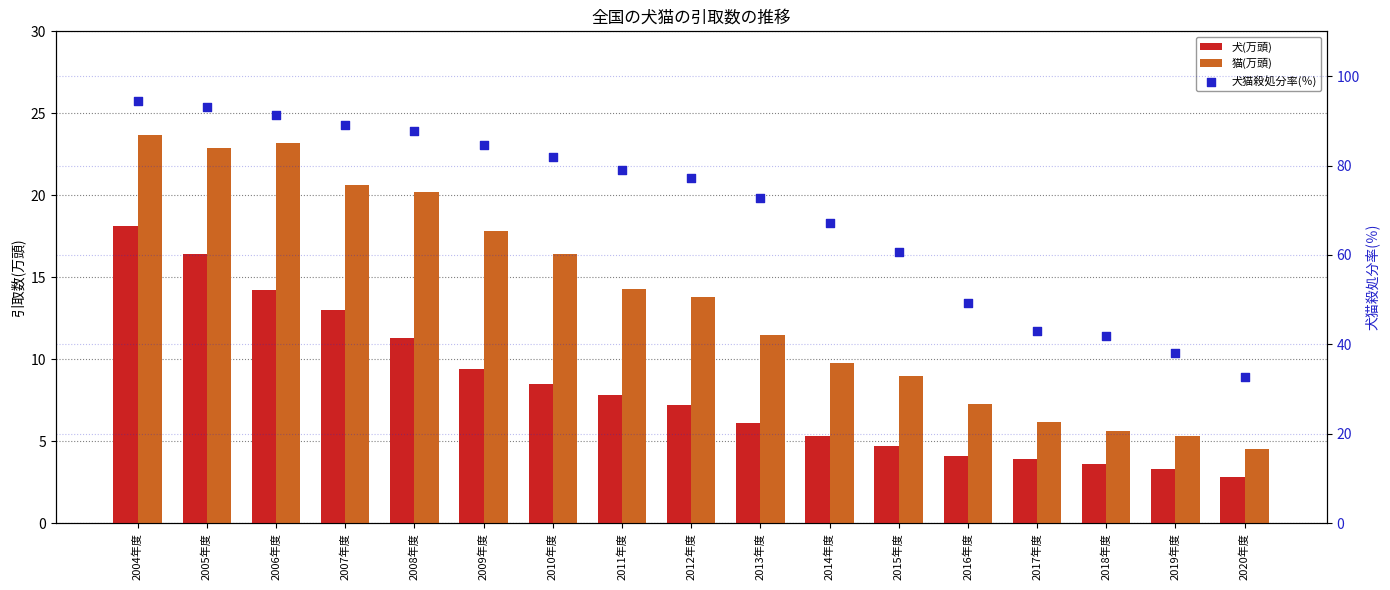

Which series contains the highest Y value?

犬猫殺処分率(％)